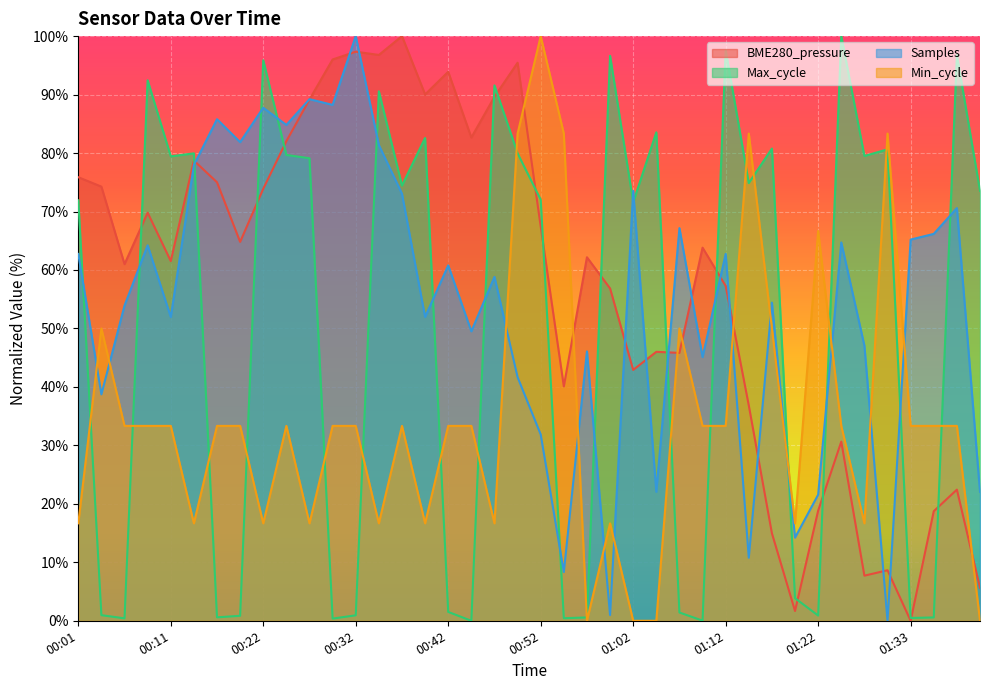

Reading right to left, what are all the values shown in this chart?

BME280_pressure: 5.6	22.4	18.7	0.0	8.6	7.7	30.6	18.8	1.7	15.0	36.8	57.3	63.8	45.8	46.0	42.9	56.8	62.2	40.1	67.4	95.4	89.6	82.7	93.9	90.0	100.0	96.8	97.3	96.0	89.2	82.0	73.9	64.8	75.0	78.7	61.5	69.8	61.0	74.3	75.9
Max_cycle: 73.5	96.7	0.6	0.5	80.6	79.5	100.0	0.9	3.9	80.8	74.9	97.6	0.0	1.4	83.5	71.6	96.6	0.6	0.4	72.0	80.0	91.6	0.0	1.5	82.6	74.4	90.6	0.9	0.4	79.1	79.7	95.9	0.9	0.6	79.9	79.4	92.4	0.4	1.0	71.9
Samples: 22.1	70.6	66.2	65.2	0.0	47.1	64.7	21.6	14.2	54.4	10.8	62.7	45.1	67.2	22.1	73.5	1.0	46.1	8.3	31.9	41.7	58.8	49.5	60.8	52.0	73.0	81.4	100.0	88.2	89.2	84.8	87.7	81.9	85.8	77.9	52.0	64.2	53.9	38.7	62.7
Min_cycle: 0.0	33.3	33.3	33.3	83.3	16.7	33.3	66.7	16.7	50.0	83.3	33.3	33.3	50.0	0.0	0.0	16.7	0.0	83.3	100.0	83.3	16.7	33.3	33.3	16.7	33.3	16.7	33.3	33.3	16.7	33.3	16.7	33.3	33.3	16.7	33.3	33.3	33.3	50.0	16.7